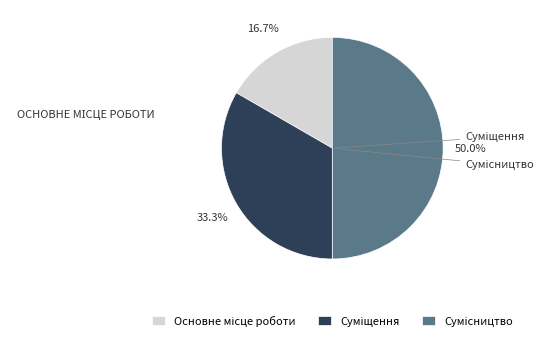

Count the number of slices in the pie.

3